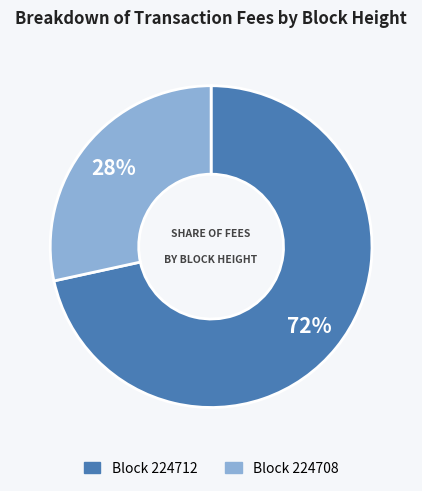

To the nearest percent, what is the average slice percentage?

50%